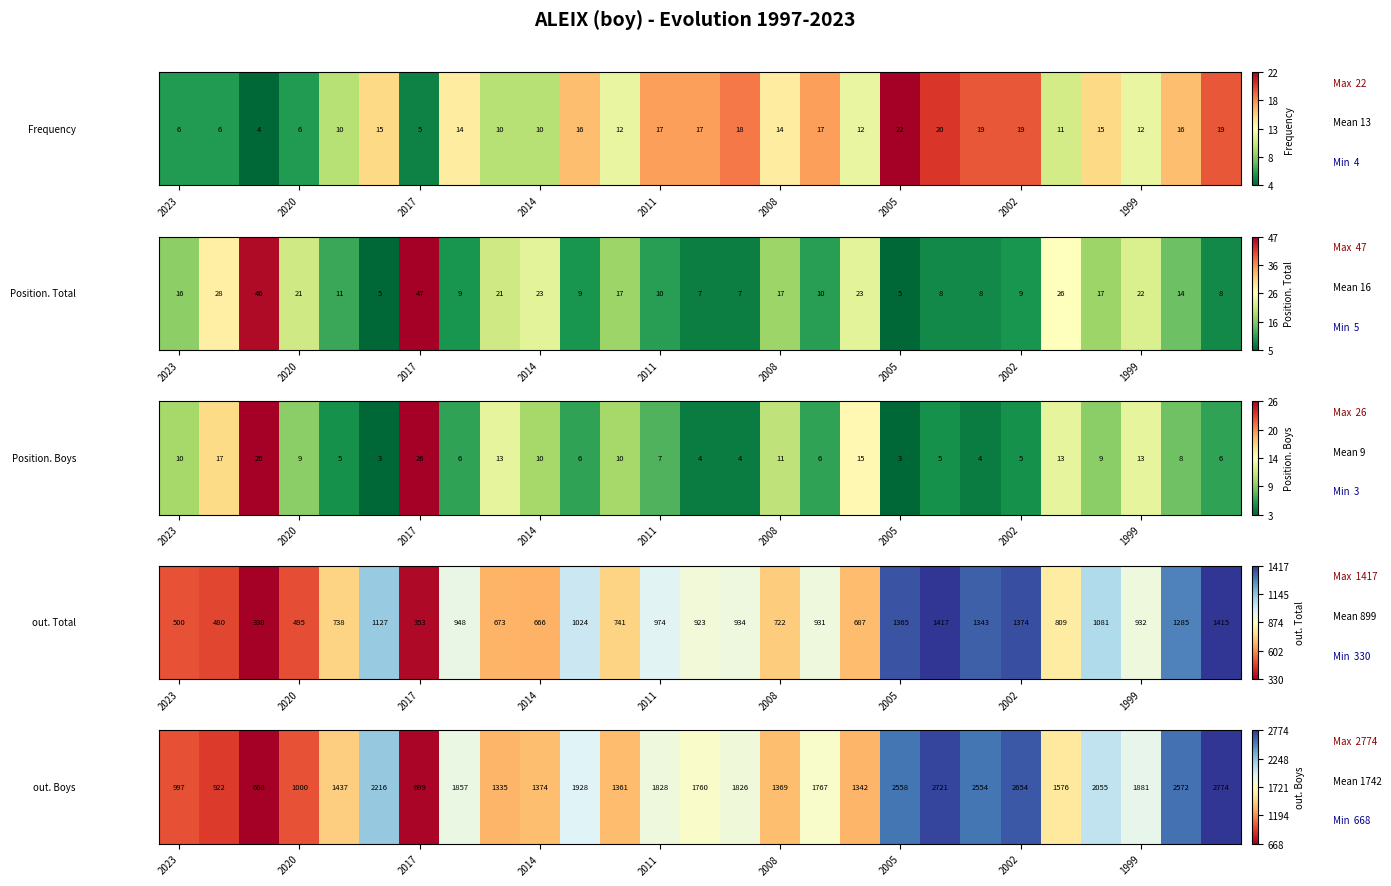

Read the value at 10.

1928